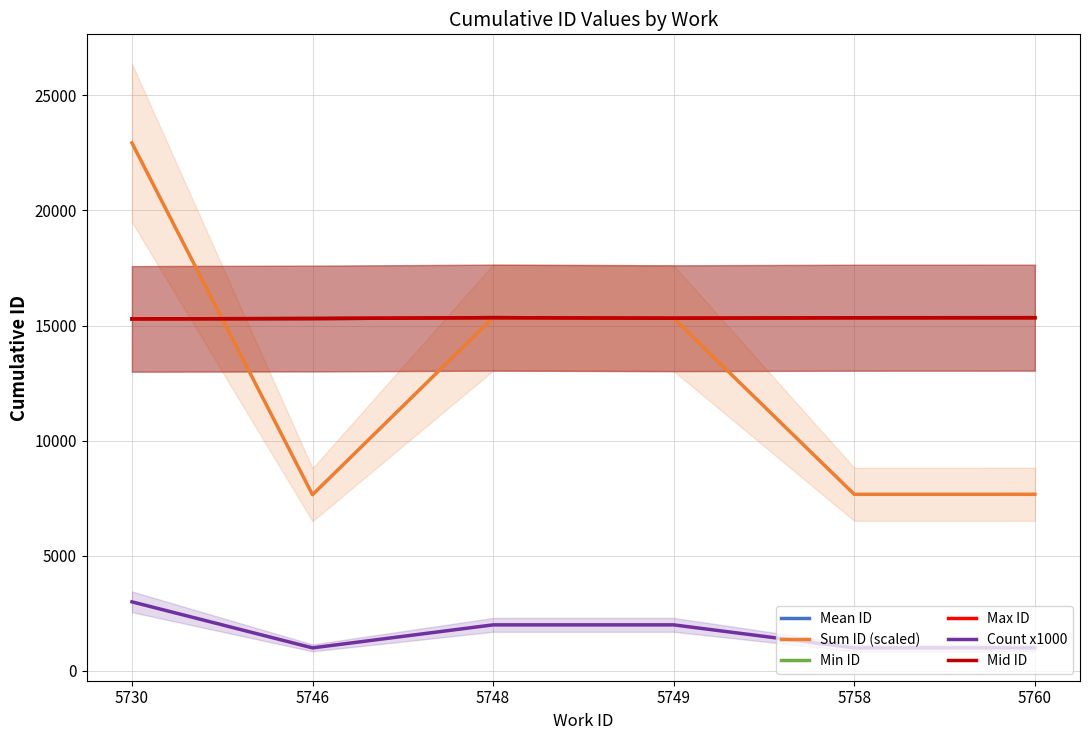

At which category does Min ID reach its first local valley?

5749